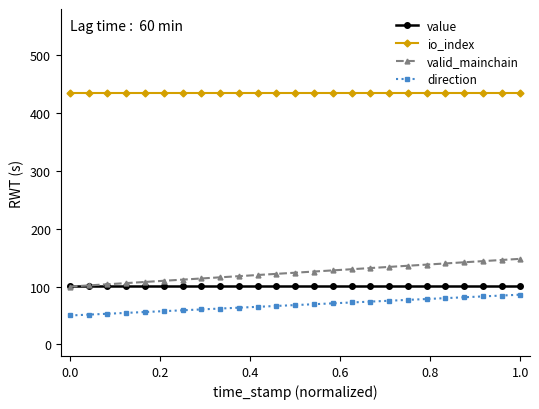

What is the difference between the maximum and minimum values in the valid_mainchain series?

48.0